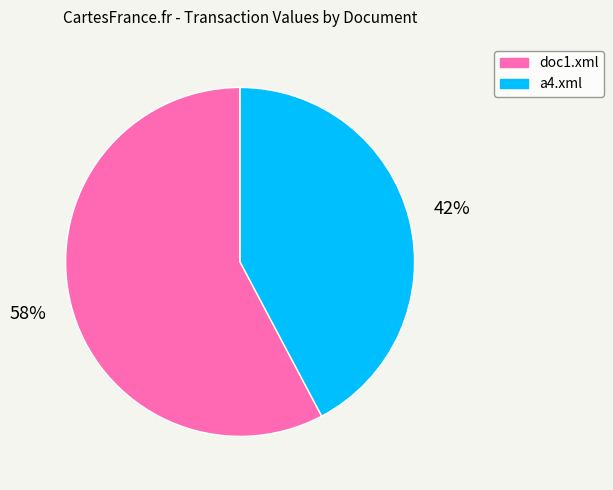

True or false: doc1.xml accounts for 73% of the total.

False